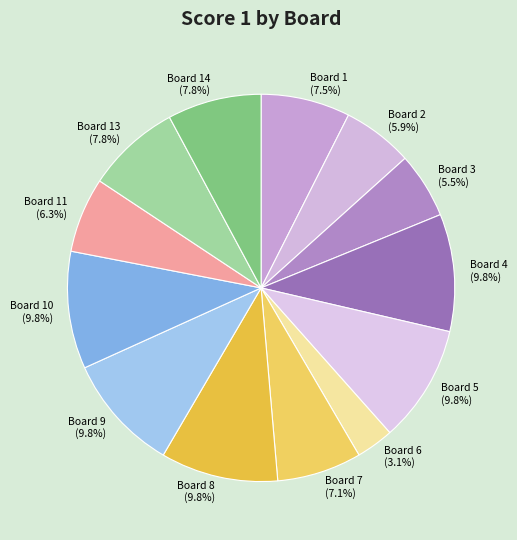

Count the number of slices in the pie.

13